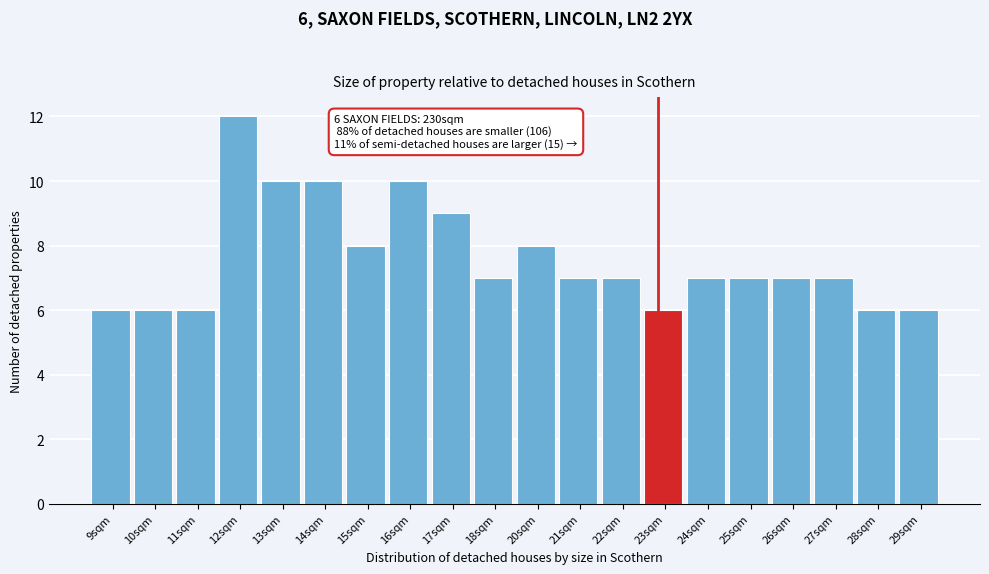

Reading left to right, list all the values displayed in this chart.

9sqm=6	10sqm=6	11sqm=6	12sqm=12	13sqm=10	14sqm=10	15sqm=8	16sqm=10	17sqm=9	18sqm=7	20sqm=8	21sqm=7	22sqm=7	23sqm=6	24sqm=7	25sqm=7	26sqm=7	27sqm=7	28sqm=6	29sqm=6